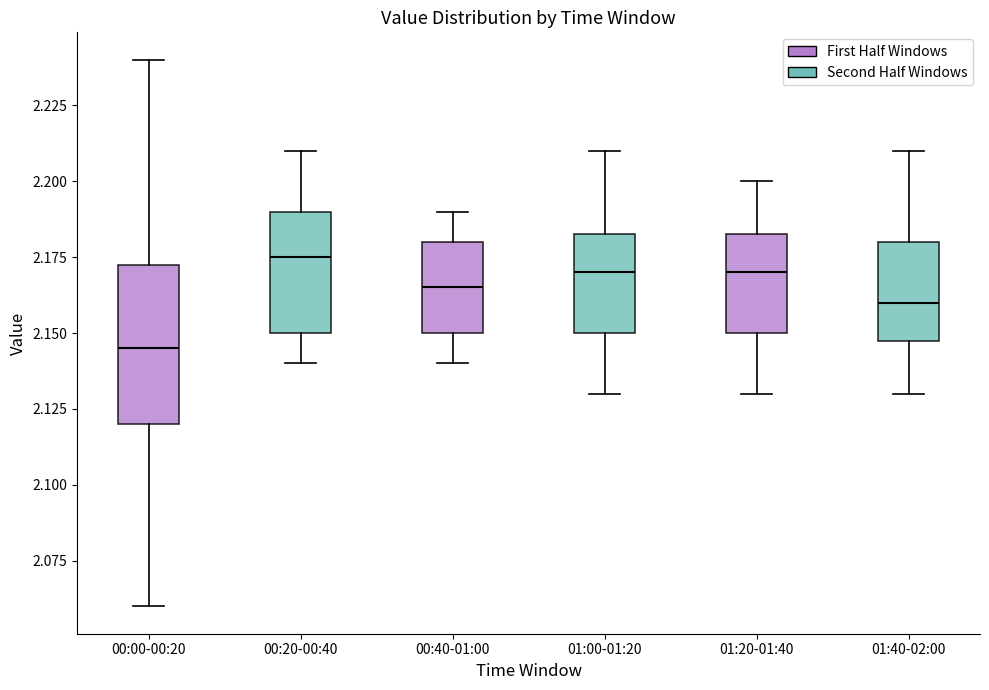

Reading left to right, read every box against the y-axis: the position of its median line, the range the box covers, and the ends of its whiskers. The values are not printed on the chart, so give them approximately, as read against the axis.

00:00-00:20: median 2.145, box 2.120 to 2.175, whiskers 2.060 to 2.240
00:20-00:40: median 2.175, box 2.150 to 2.190, whiskers 2.140 to 2.210
00:40-01:00: median 2.165, box 2.150 to 2.180, whiskers 2.140 to 2.190
01:00-01:20: median 2.170, box 2.150 to 2.185, whiskers 2.130 to 2.210
01:20-01:40: median 2.170, box 2.150 to 2.185, whiskers 2.130 to 2.200
01:40-02:00: median 2.160, box 2.150 to 2.180, whiskers 2.130 to 2.210